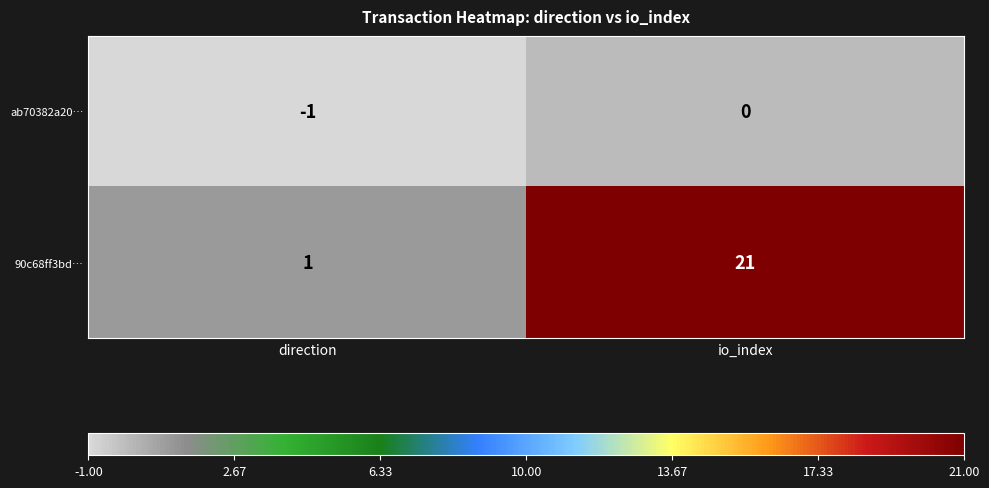

True or false: 90c68ff3bd… has a value of 1 at direction.

True